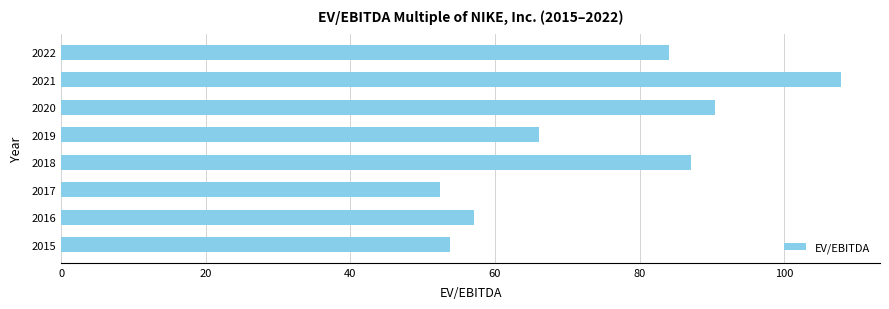

Which category has the highest value across all series?

2021